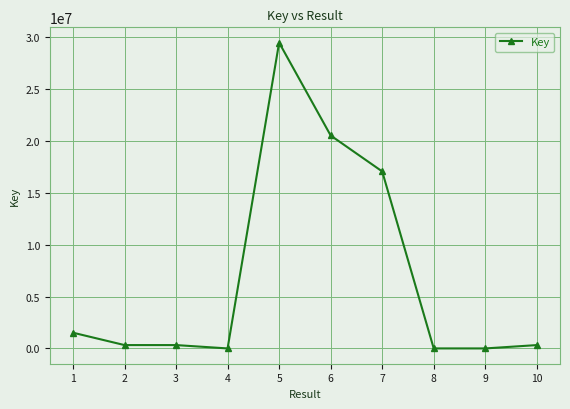

What is the greatest value displayed?

29494886